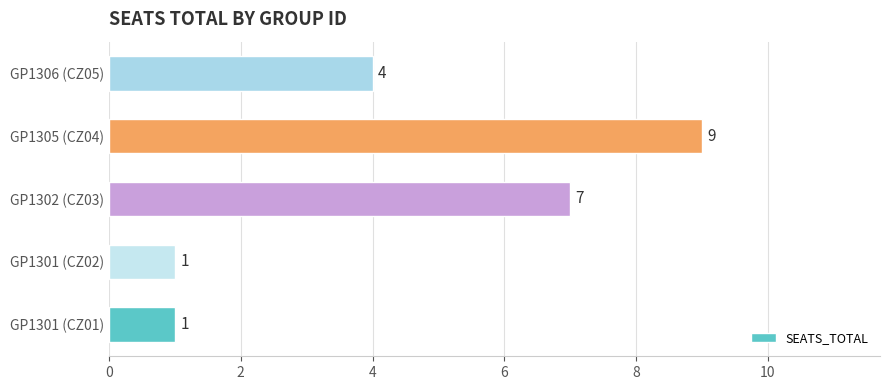

What is the average value?

4